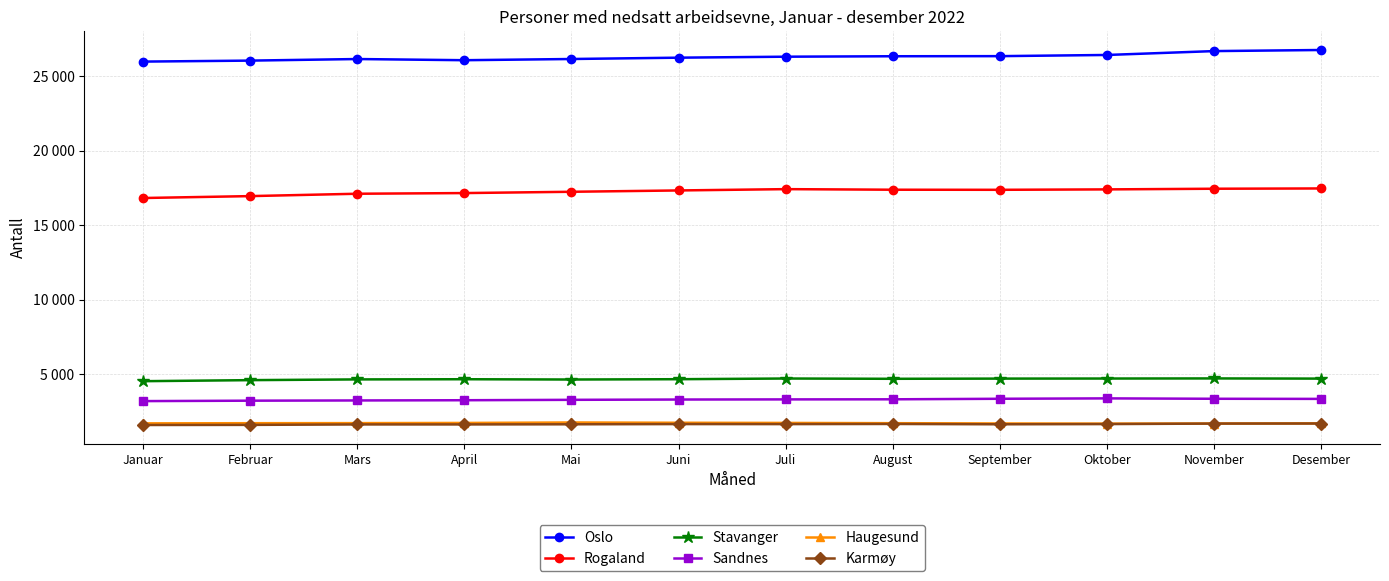

Between Juni and Mai, which is larger?

Juni